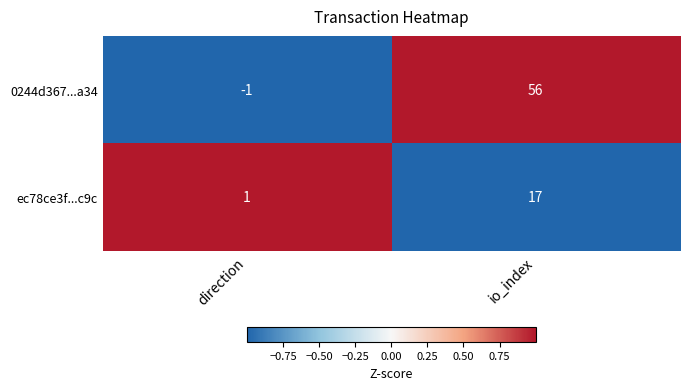

Read the ec78ce3f...c9c value at io_index, to the nearest 10.

20